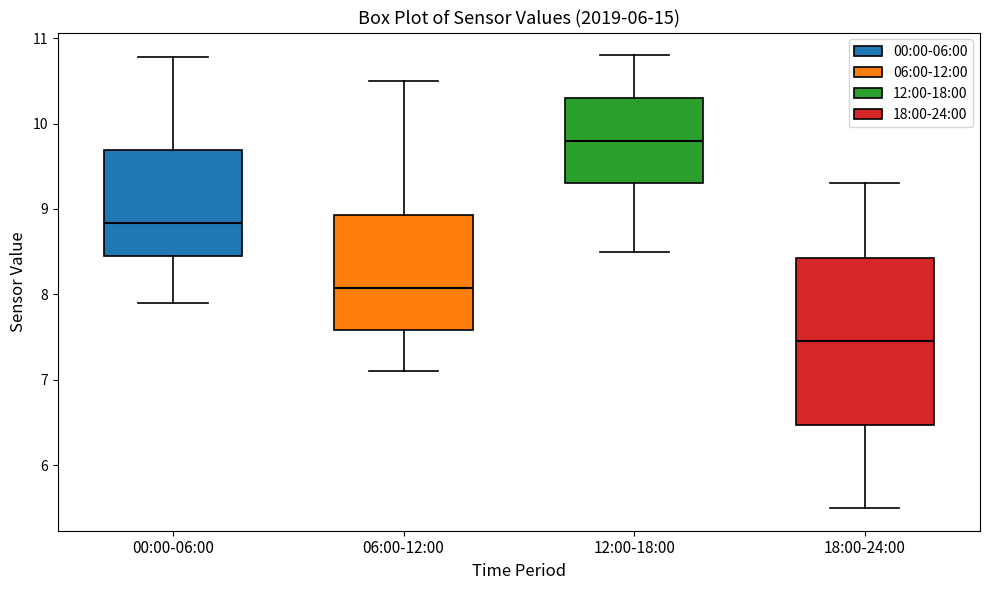

Reading left to right, read every box against the y-axis: the position of its median line, the range the box covers, and the ends of its whiskers. The values are not printed on the chart, so give them approximately, as read against the axis.

00:00-06:00: median 8.8, box 8.4 to 9.7, whiskers 7.9 to 10.8
06:00-12:00: median 8.1, box 7.6 to 8.9, whiskers 7.1 to 10.5
12:00-18:00: median 9.8, box 9.3 to 10.3, whiskers 8.5 to 10.8
18:00-24:00: median 7.5, box 6.5 to 8.4, whiskers 5.5 to 9.3